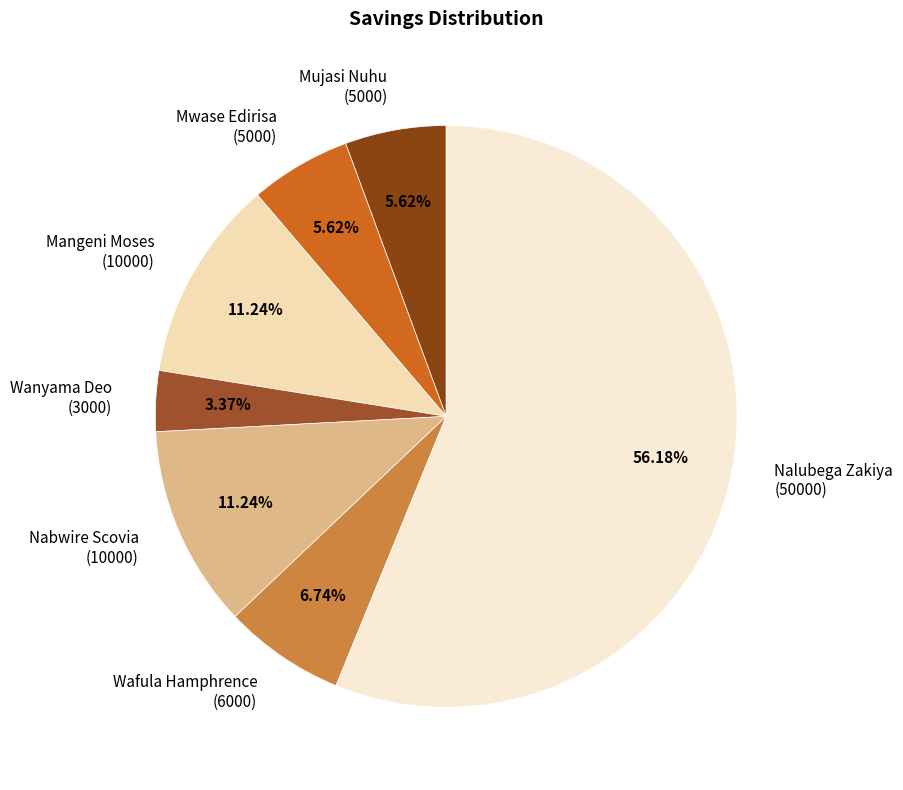

Which category has the smallest portion of the pie?

Wanyama Deo